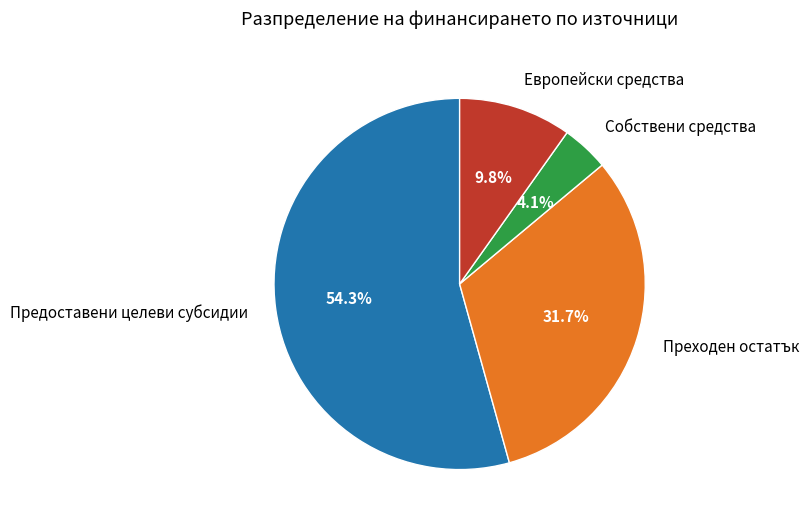

How many slices are in this pie chart?

4